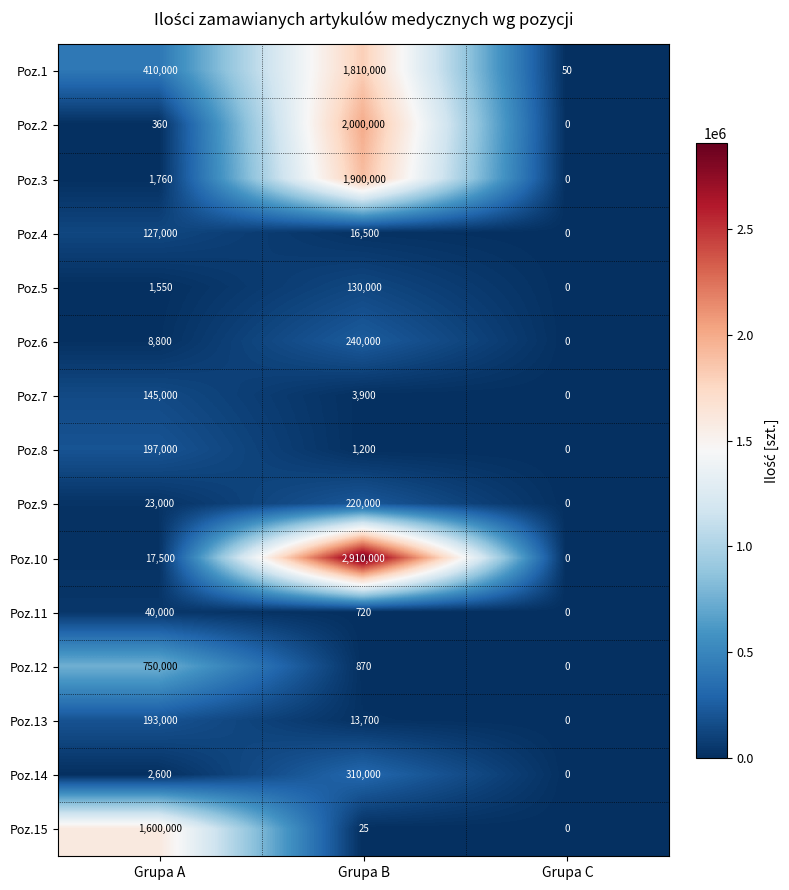

What is the maximum value shown in the chart?

2910000